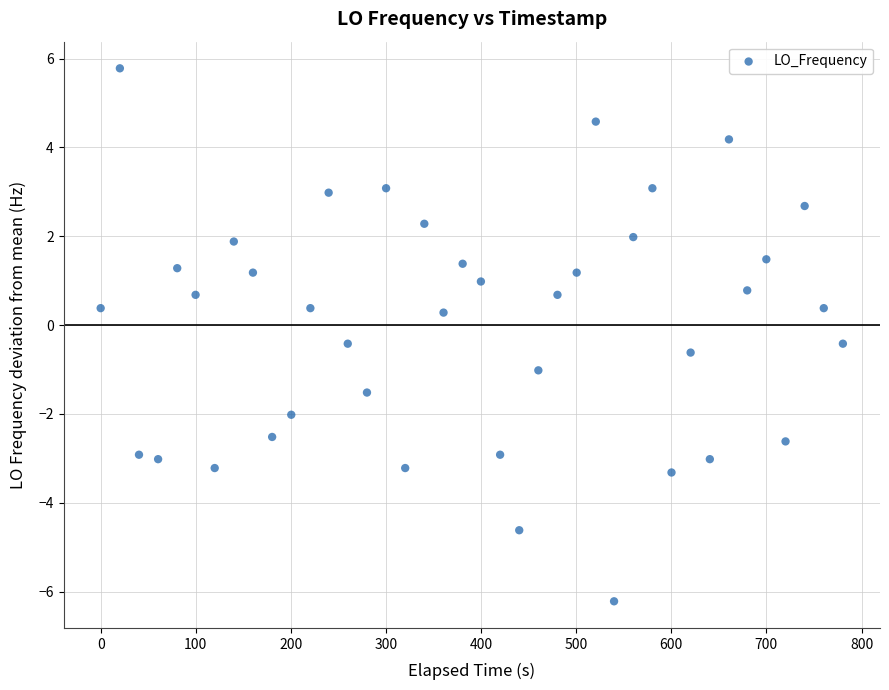

What is the range of X values (max minus min)?

780.4